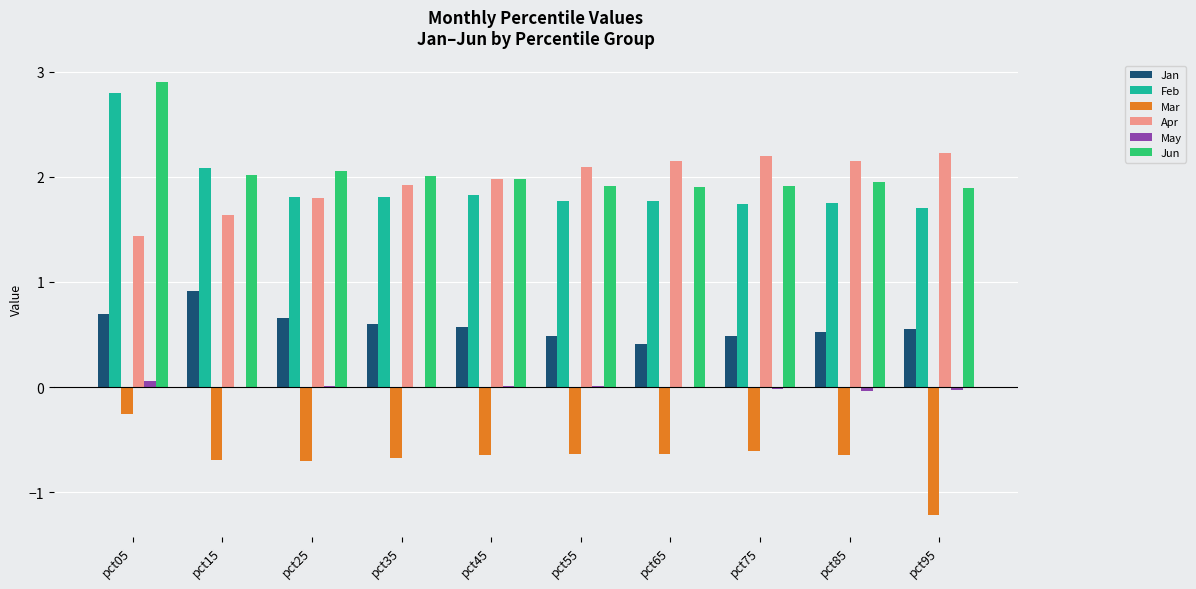

What is the maximum value for Jan?

0.9